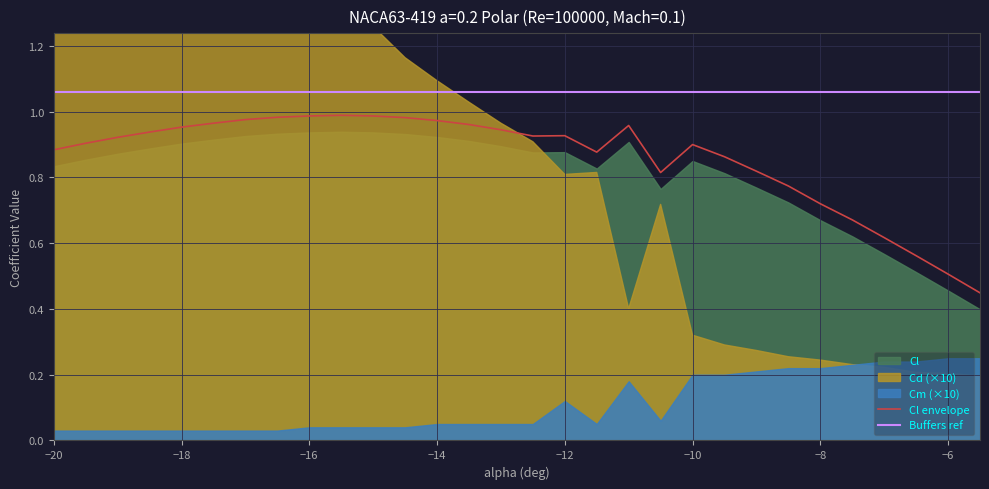

True or false: Cl envelope and Buffers ref intersect in this chart.

False